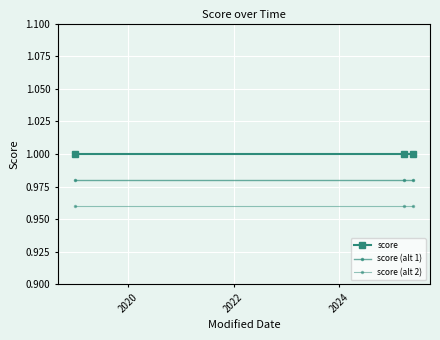

How many categories are shown in the chart?

3